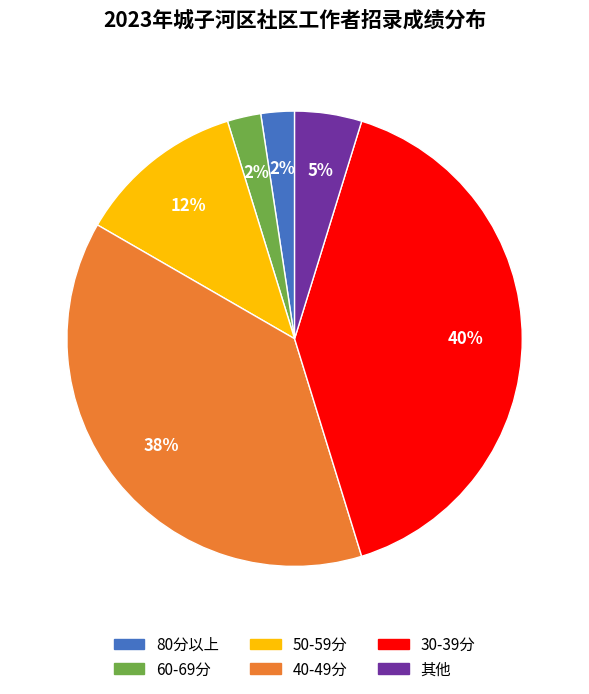

To the nearest percent, what is the average slice percentage?

17%